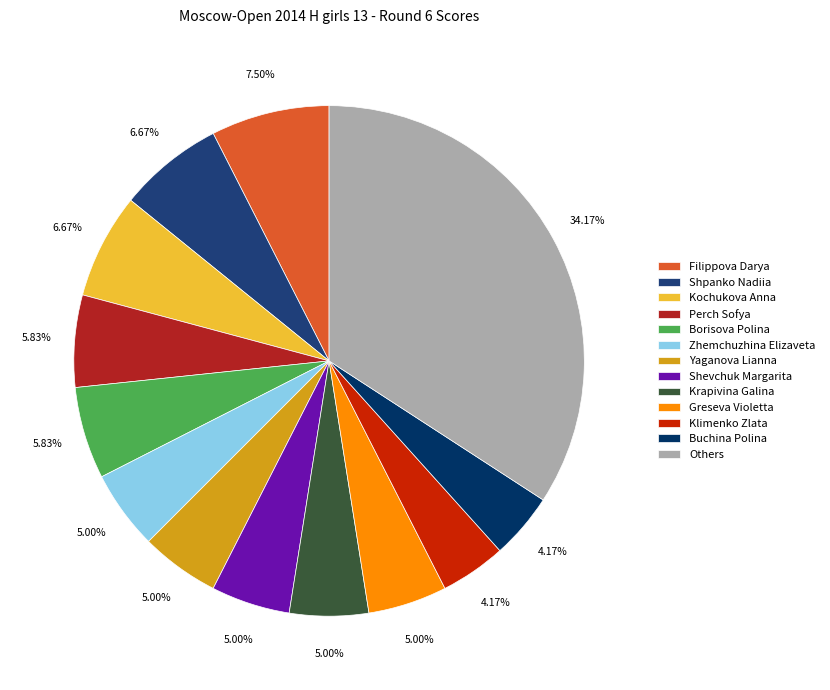

To the nearest percent, what is the average slice percentage?

8%